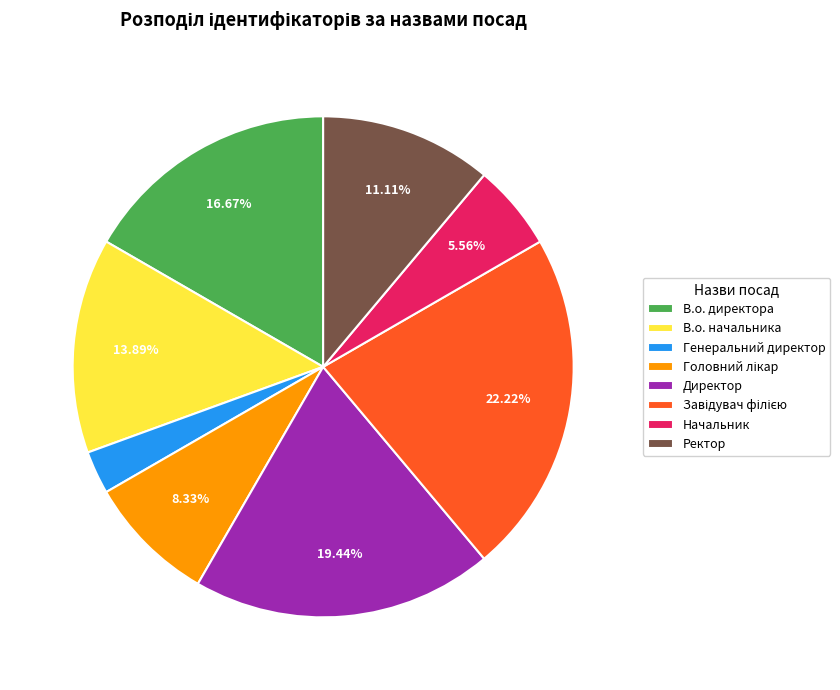

What is the total percentage of Ректор and Начальник?

16.7%